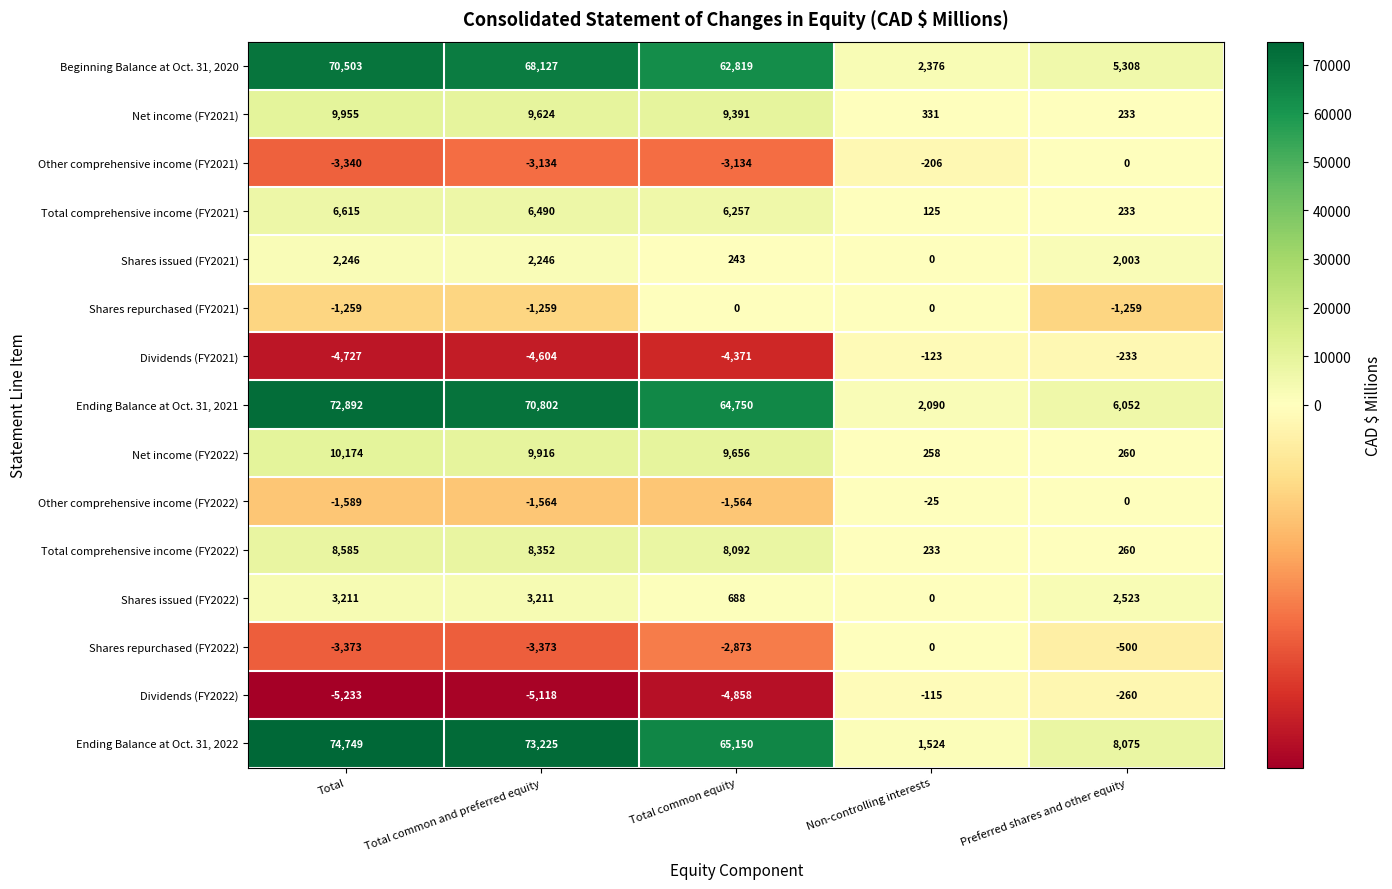

At which category is the sum across all series the highest?

Total